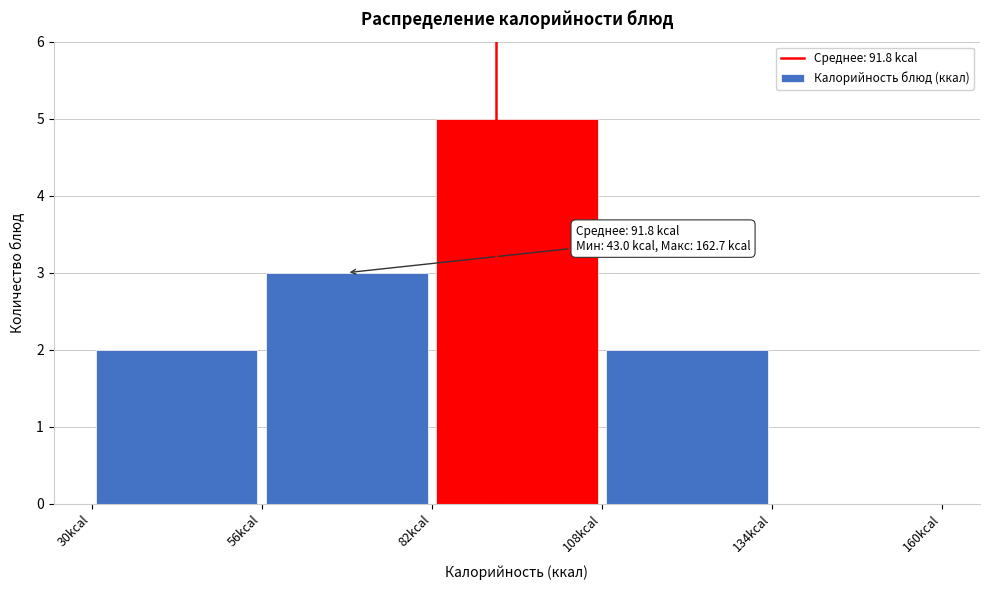

Which range on the x-axis has the tallest bar?

82 to 108